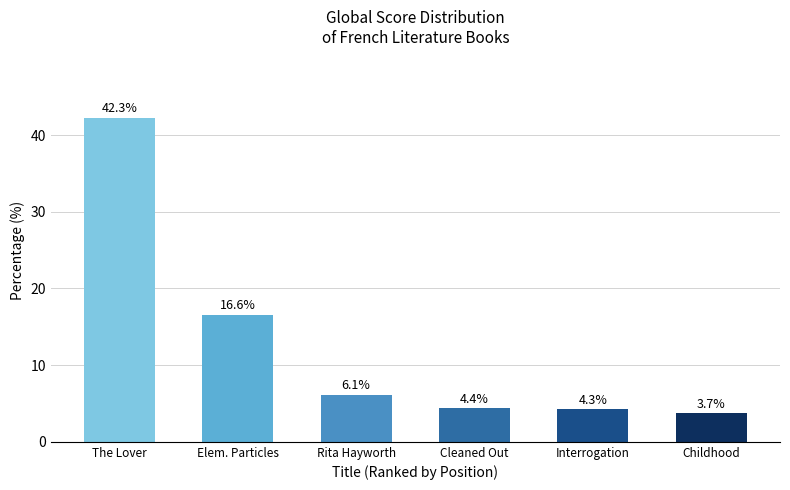

What is the difference between the maximum and minimum values?

38.6